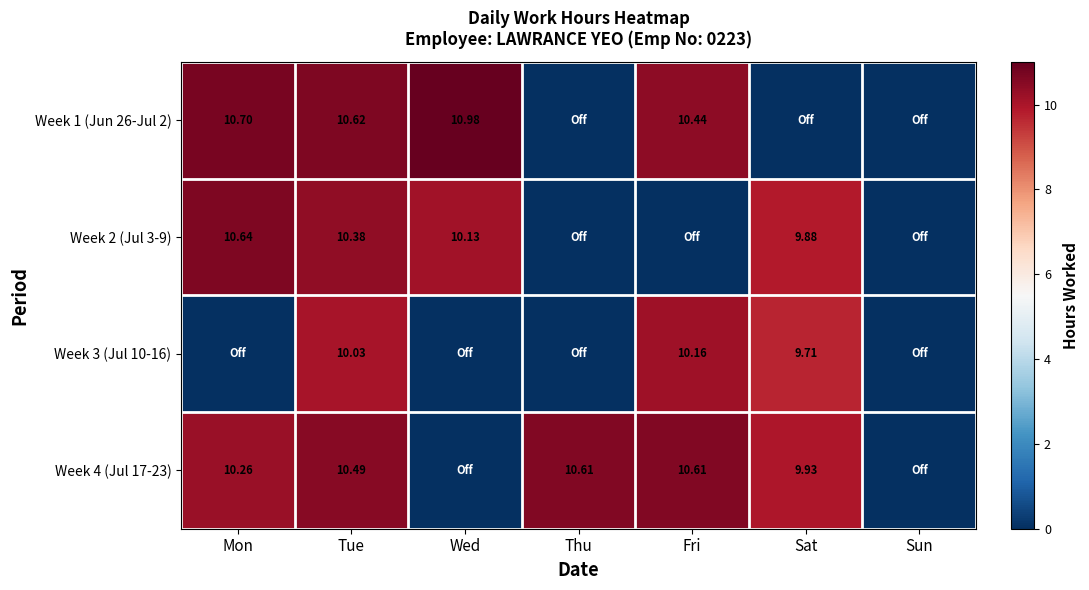

Is the value of Week 4 (Jul 17-23) at Fri greater than the value of Week 2 (Jul 3-9) at Tue?

Yes